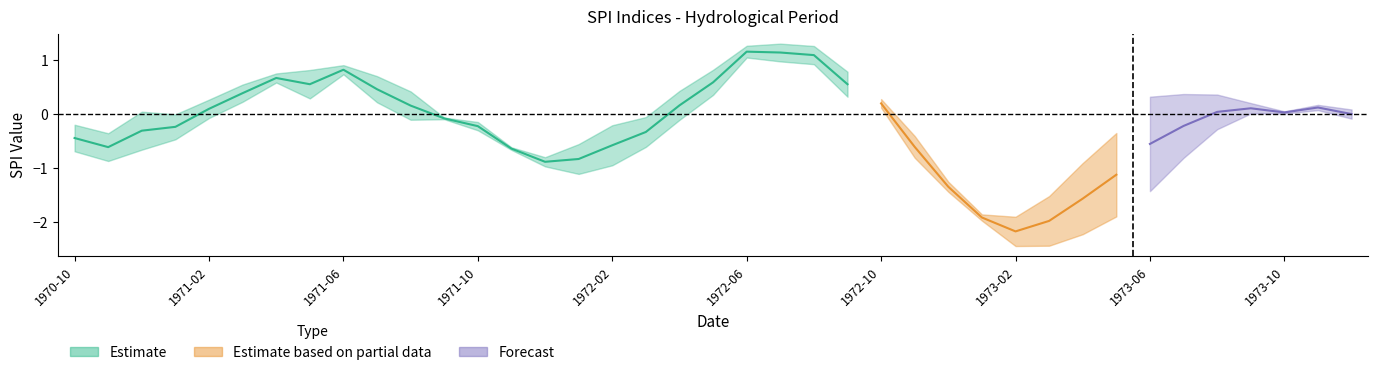

How many data points are less than 0?

19